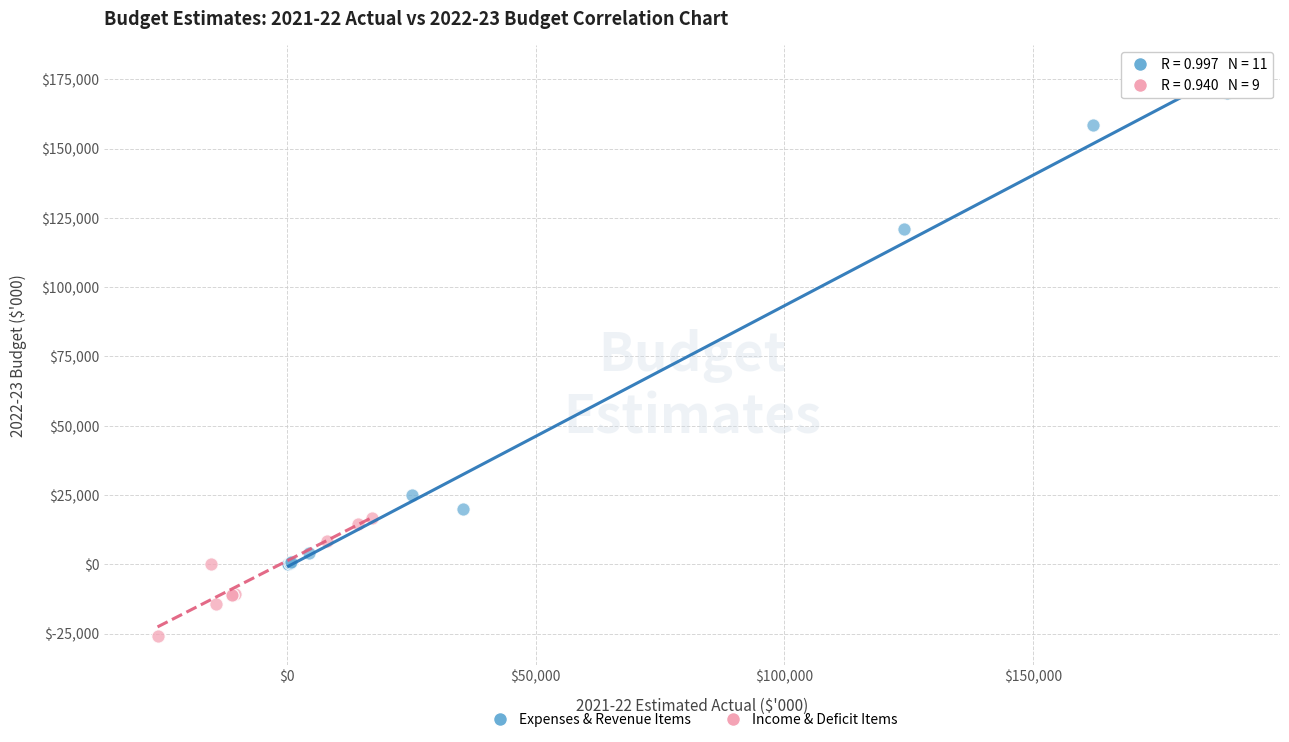

Which series contains the highest Y value?

Expenses & Revenue Items